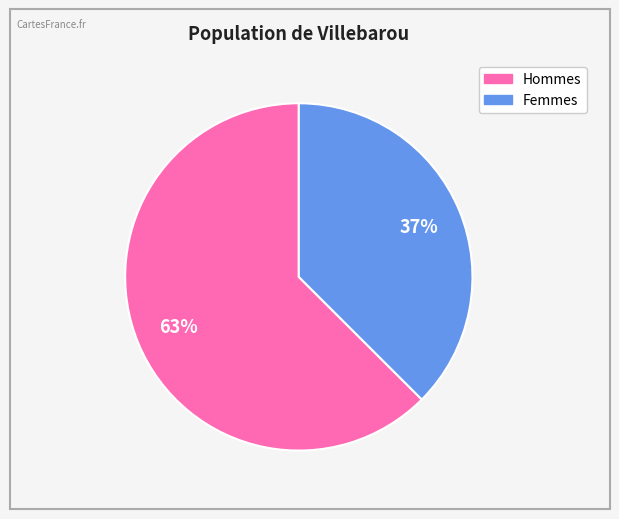

Does any single category account for the majority?

Yes